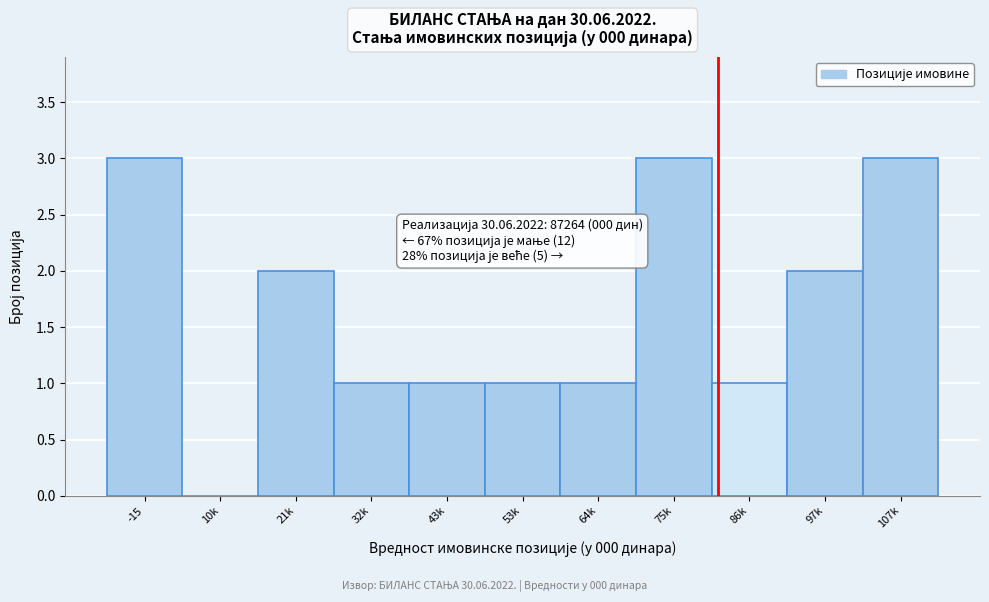

Reading left to right, what are all the values shown in this chart?

-15=3	10k=0	21k=2	32k=1	43k=1	53k=1	64k=1	75k=3	86k=1	97k=2	107k=3